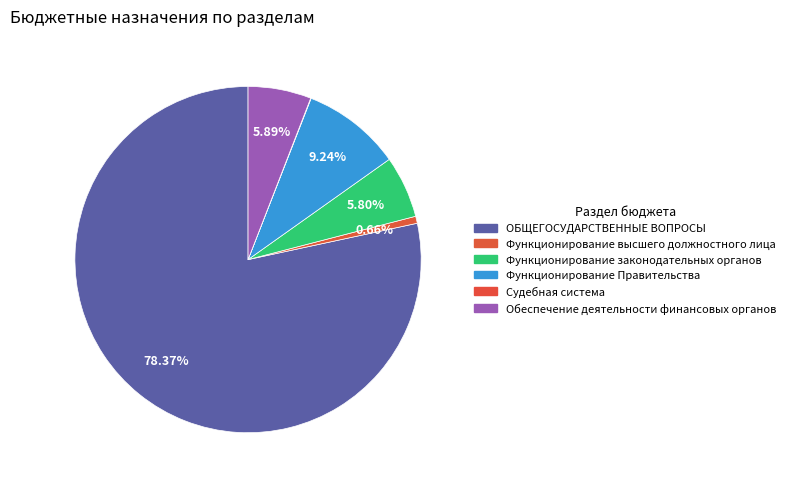

Which slice is the largest?

ОБЩЕГОСУДАРСТВЕННЫЕ ВОПРОСЫ